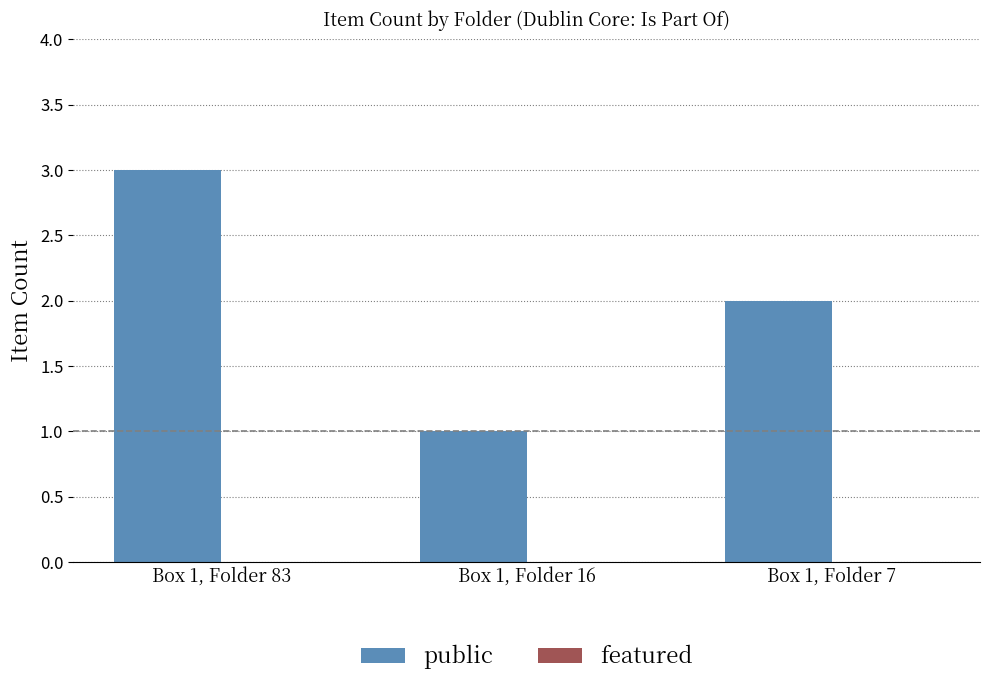

Rank the categories by value from highest to lowest.

Box 1, Folder 83, Box 1, Folder 7, Box 1, Folder 16